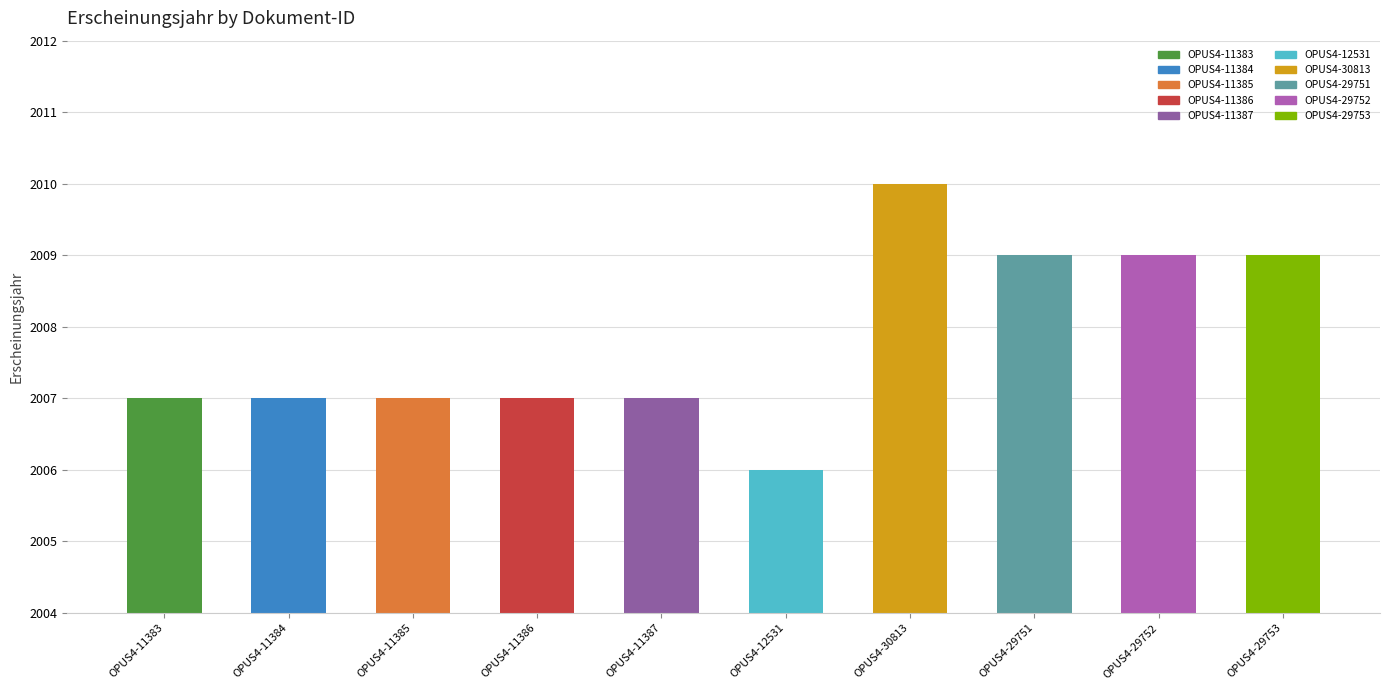

What is the average value?

2008